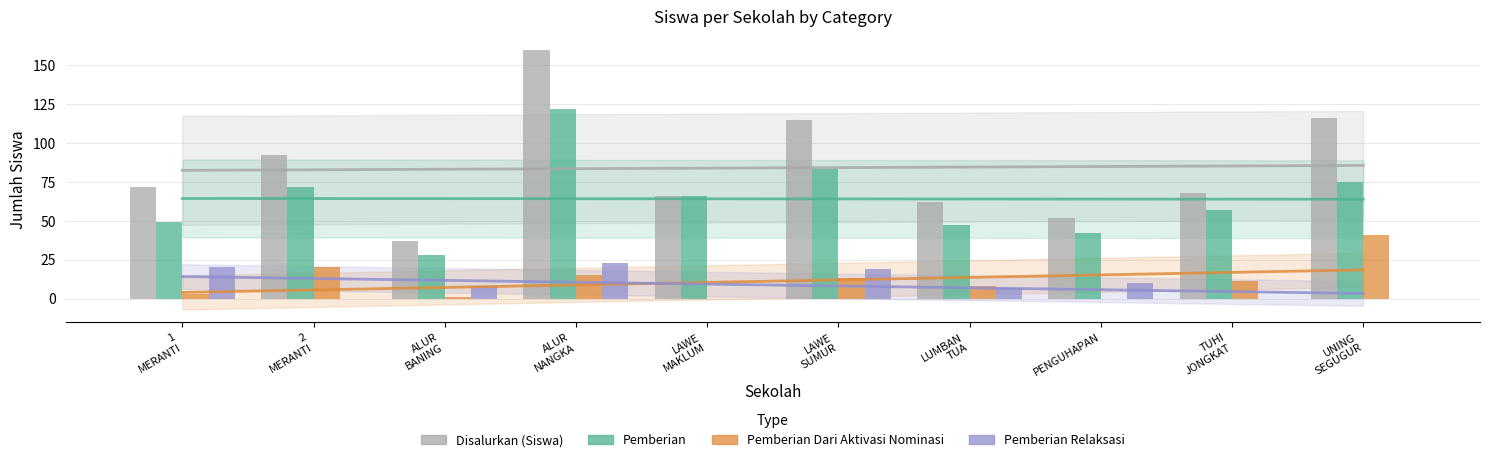

Rank the categories by Pemberian value from highest to lowest.

ALUR
NANGKA, LAWE
SUMUR, UNING
SEGUGUR, 2
MERANTI, LAWE
MAKLUM, TUHI
JONGKAT, 1
MERANTI, LUMBAN
TUA, PENGUHAPAN, ALUR
BANING